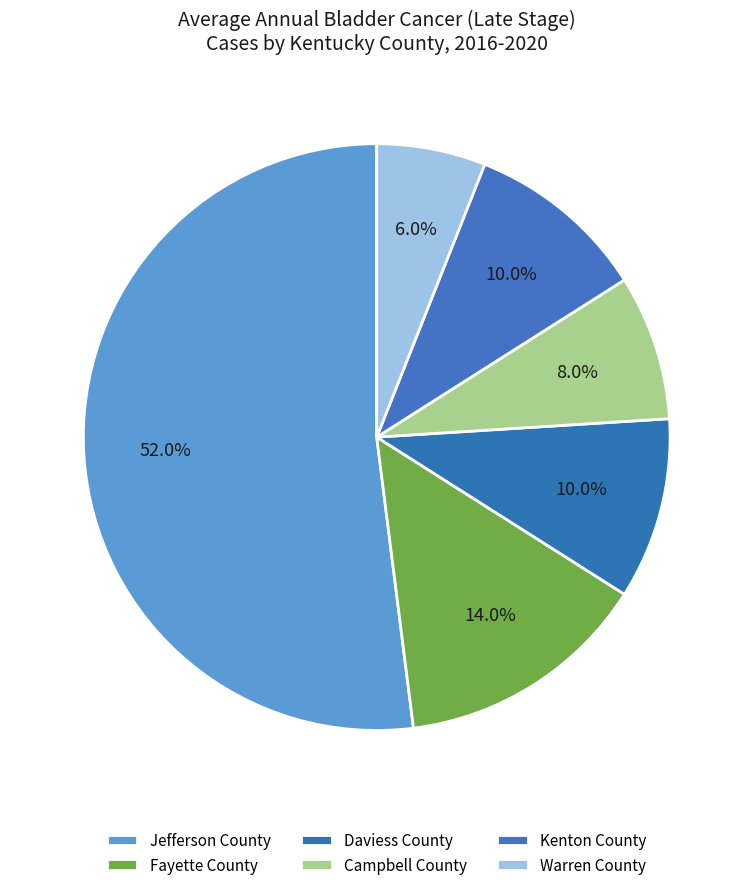

Which category accounts for the majority?

Jefferson County